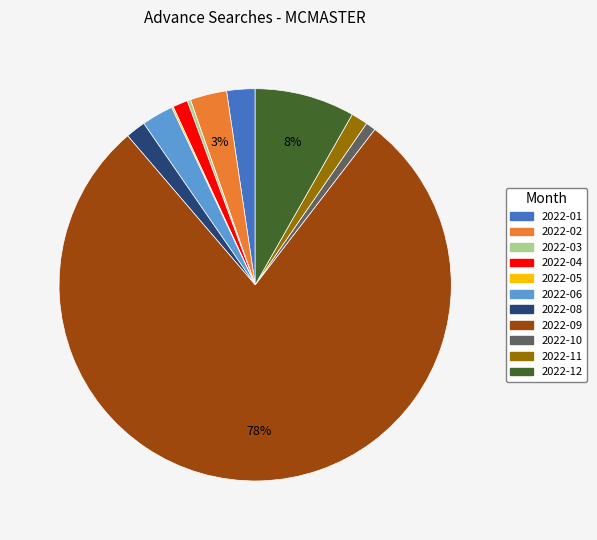

Is there any slice that represents more than half of the pie?

Yes